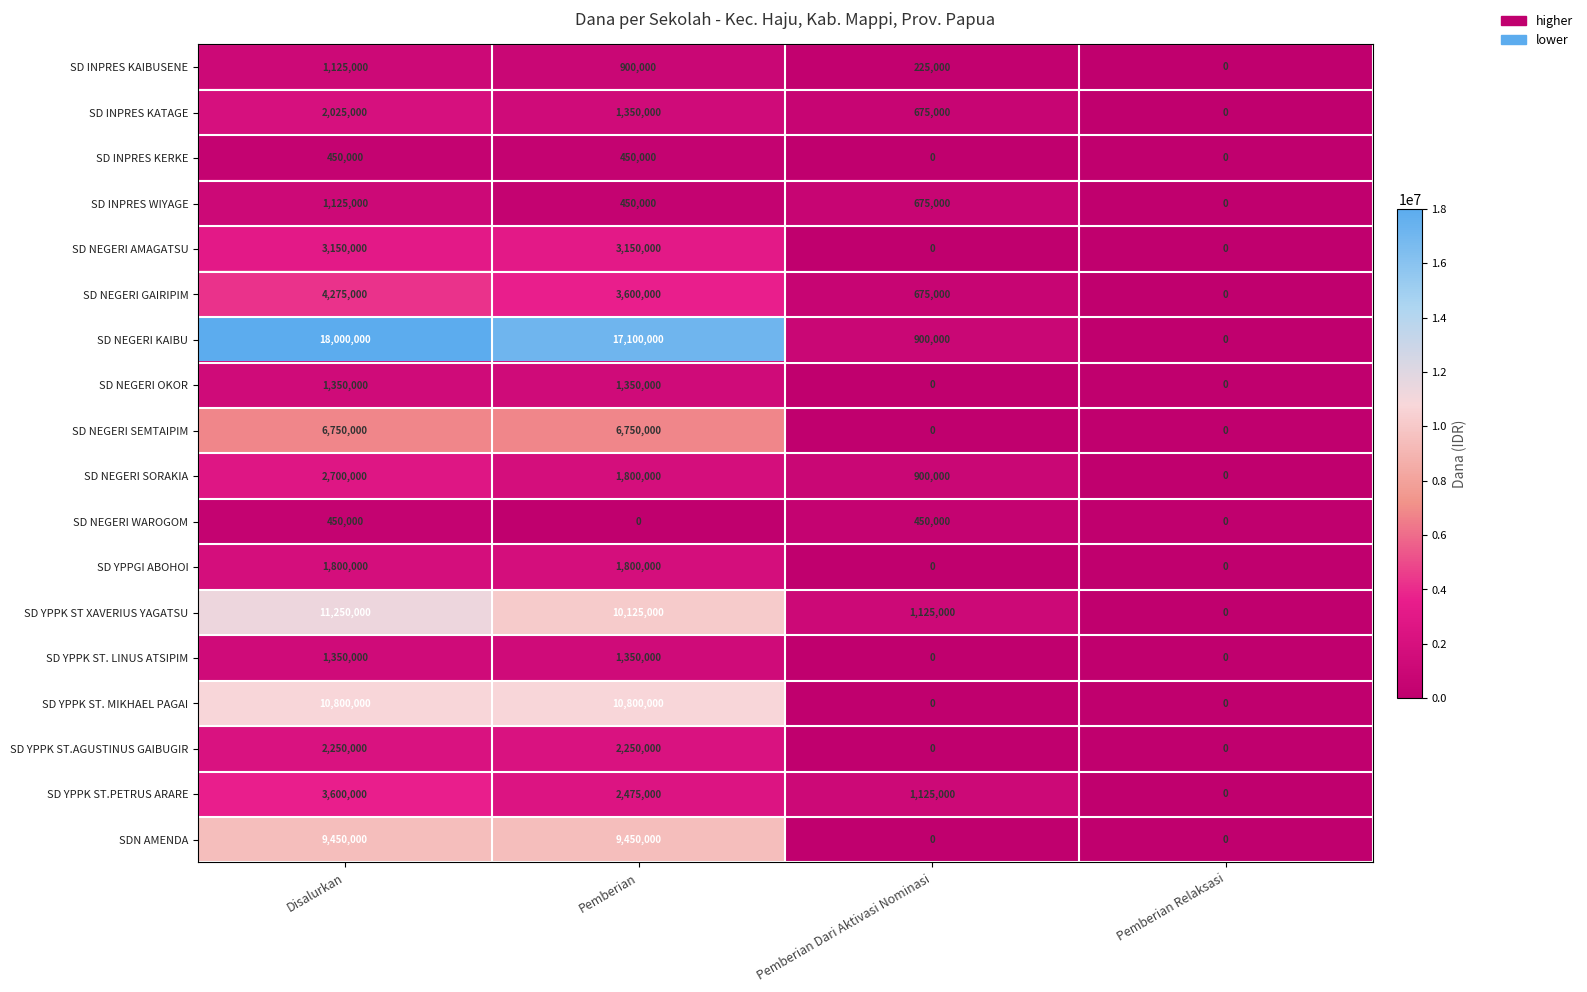

At how many categories does at least one series exceed 704198?

3